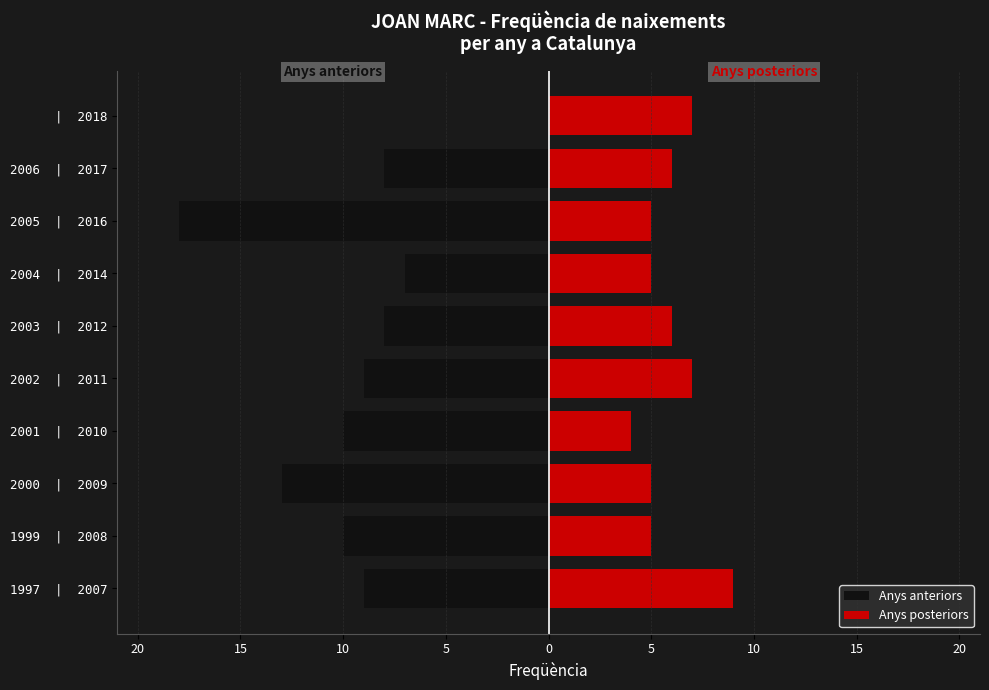

Where does the data first go above 7?

1997